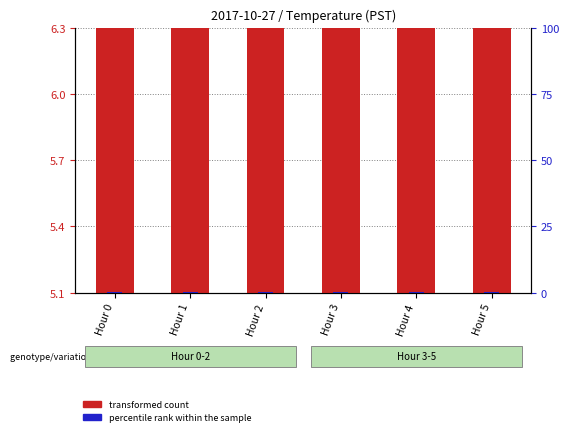

What is the minimum value for transformed count?

5.0